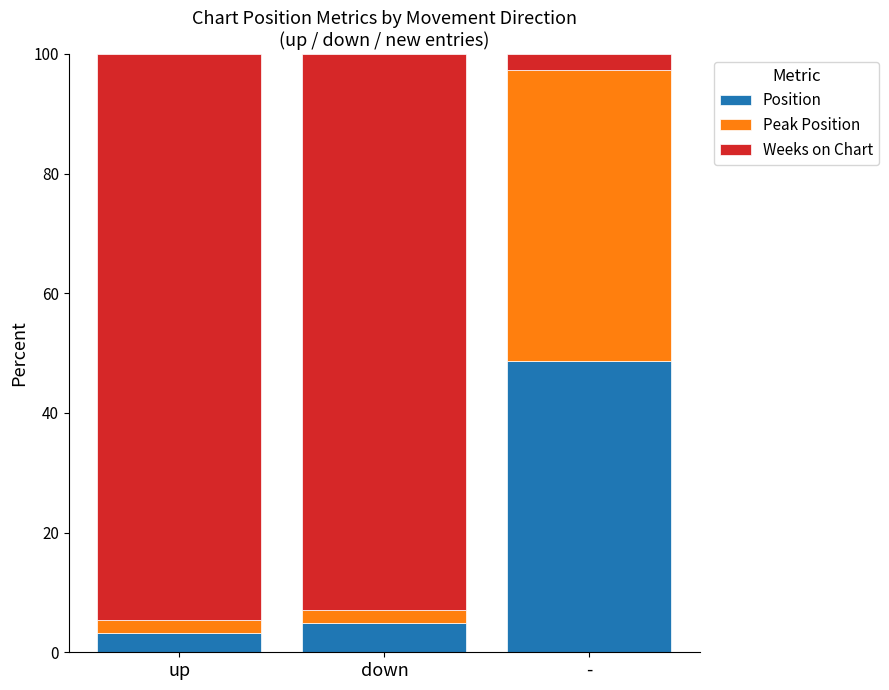

What is the maximum value for Position?

48.7